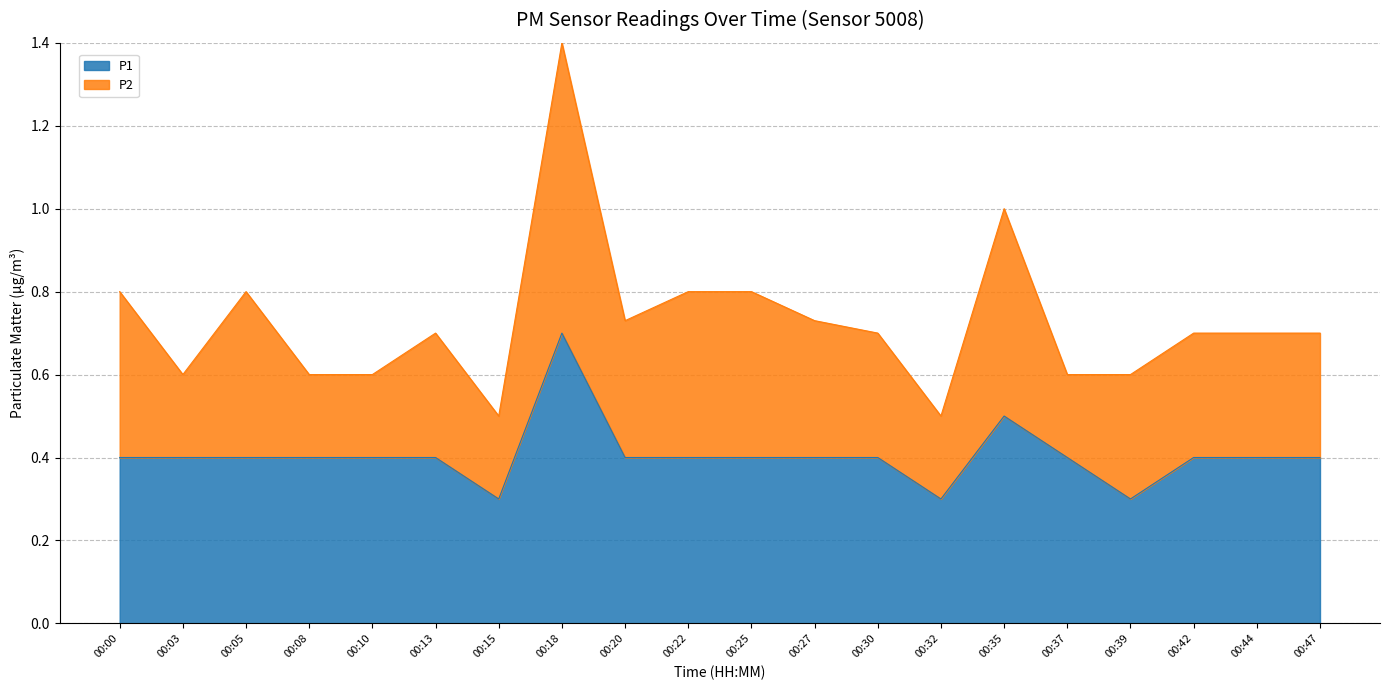

Reading left to right, extract all data points from this chart.

00:00=0.4	00:03=0.4	00:05=0.4	00:08=0.4	00:10=0.4	00:13=0.4	00:15=0.3	00:18=0.7	00:20=0.4	00:22=0.4	00:25=0.4	00:27=0.4	00:30=0.4	00:32=0.3	00:35=0.5	00:37=0.4	00:39=0.3	00:42=0.4	00:44=0.4	00:47=0.4